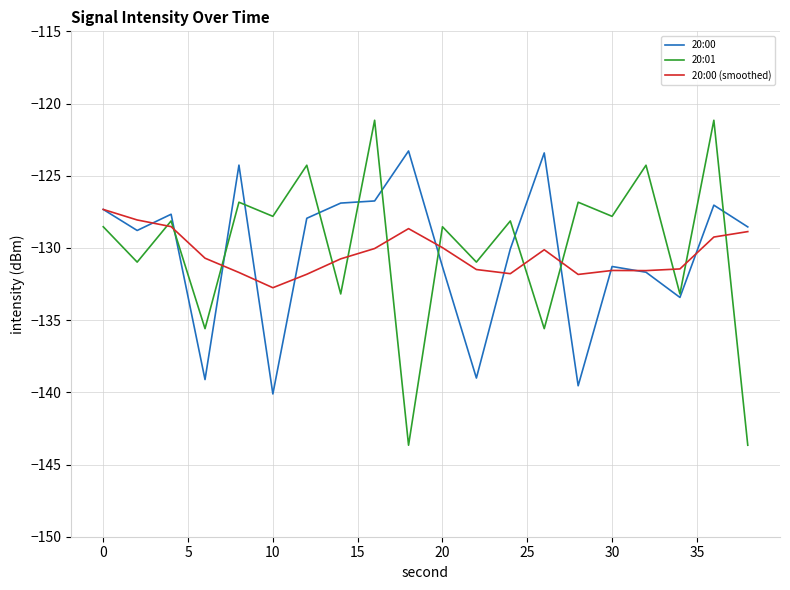

What is the maximum value for 20:01?

-121.2